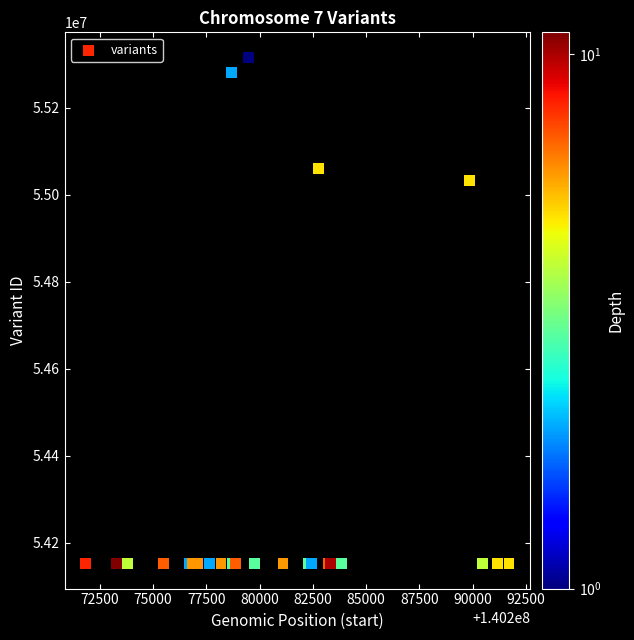

What Y value in the scatter plot is closest to 54734164?

55032153